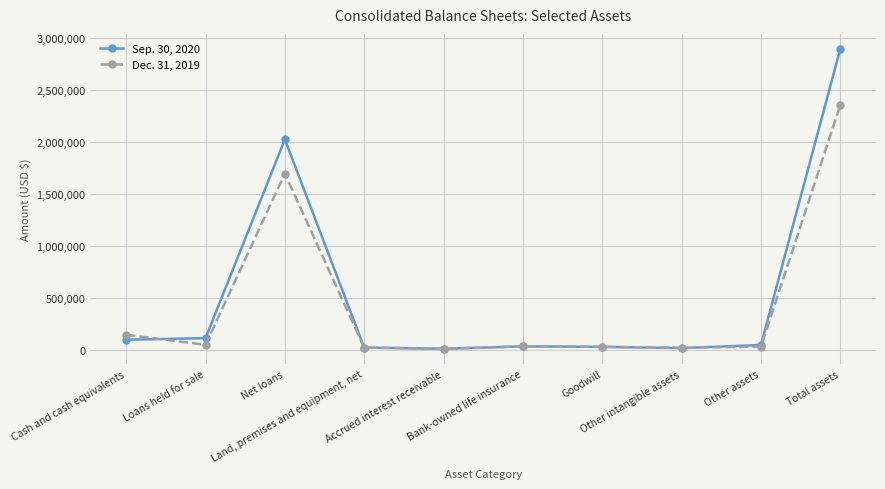

What is the minimum value for Sep. 30, 2020?

9199